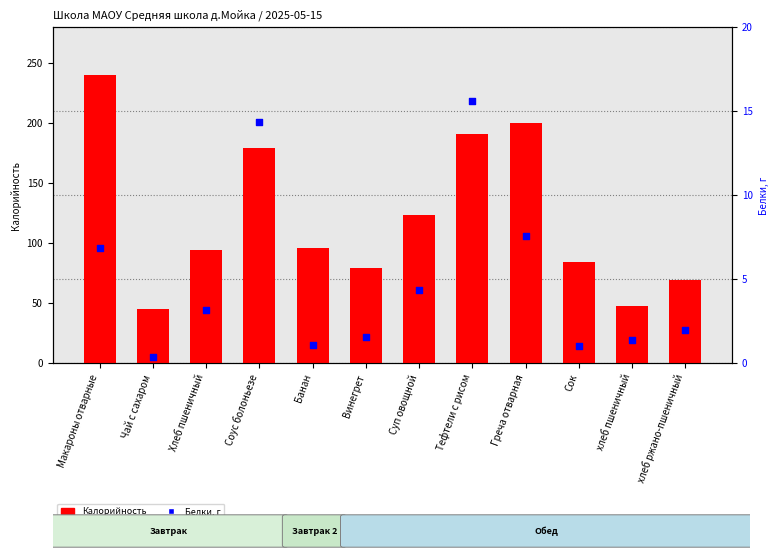

What is the total value across all series at хлеб ржано-пшеничный?

70.9